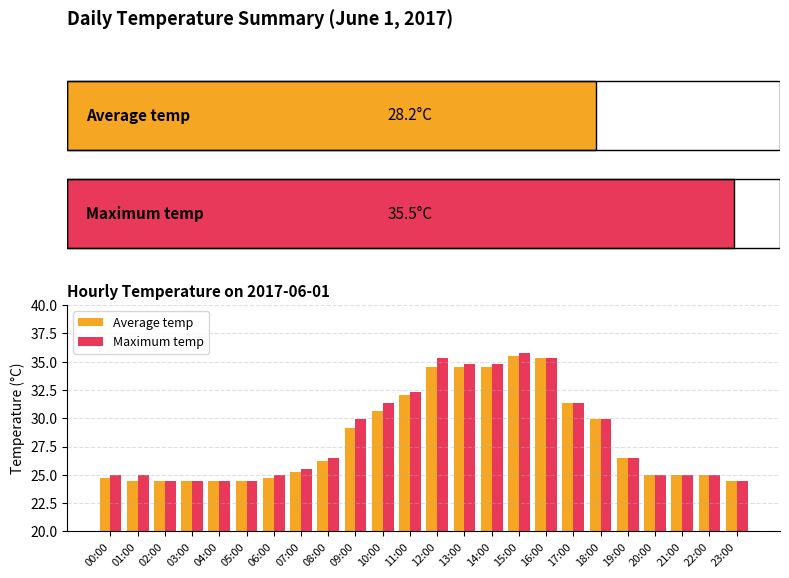

How many values in the Maximum temp series are below 26?

12